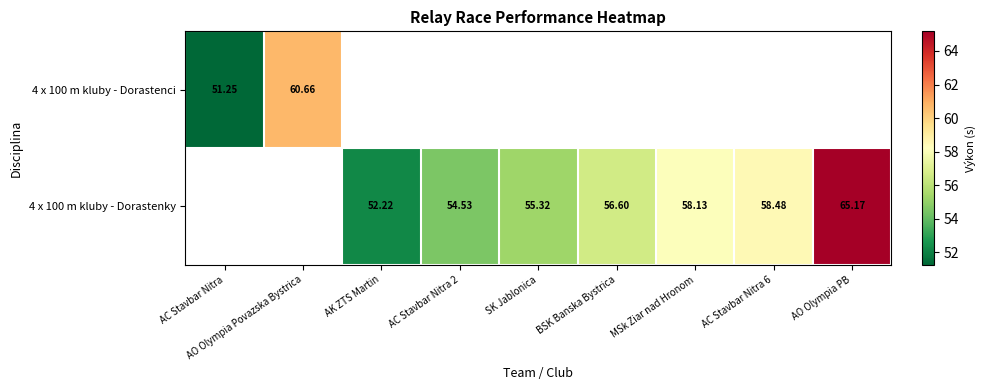

At which label does 4 x 100 m kluby - Dorastenci reach its minimum?

AC Stavbar Nitra